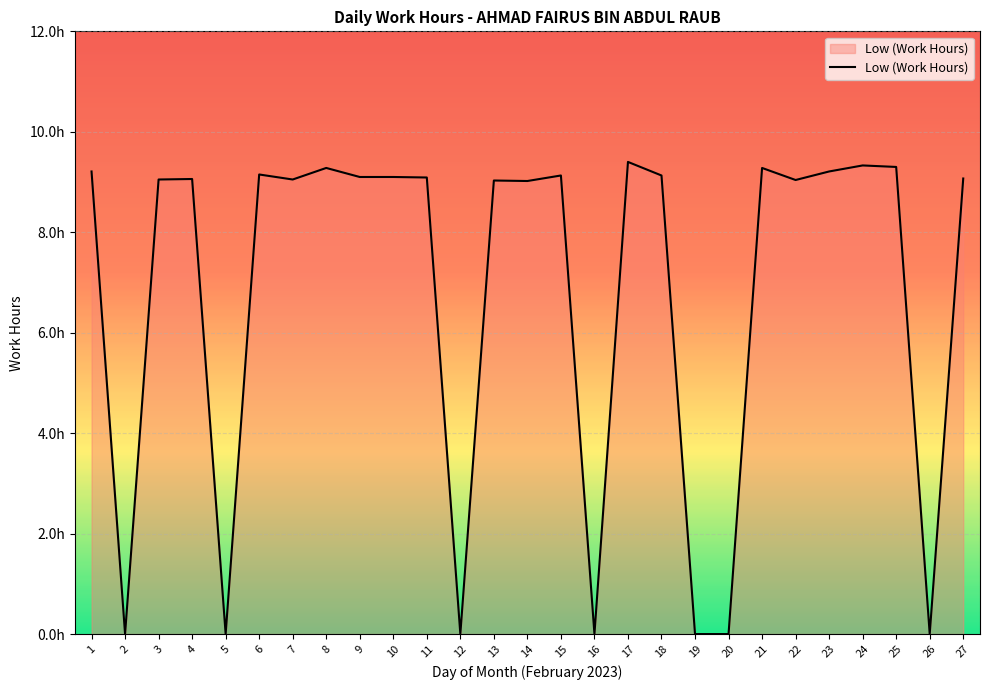

Is this an area chart (filled region under the line)?

Yes